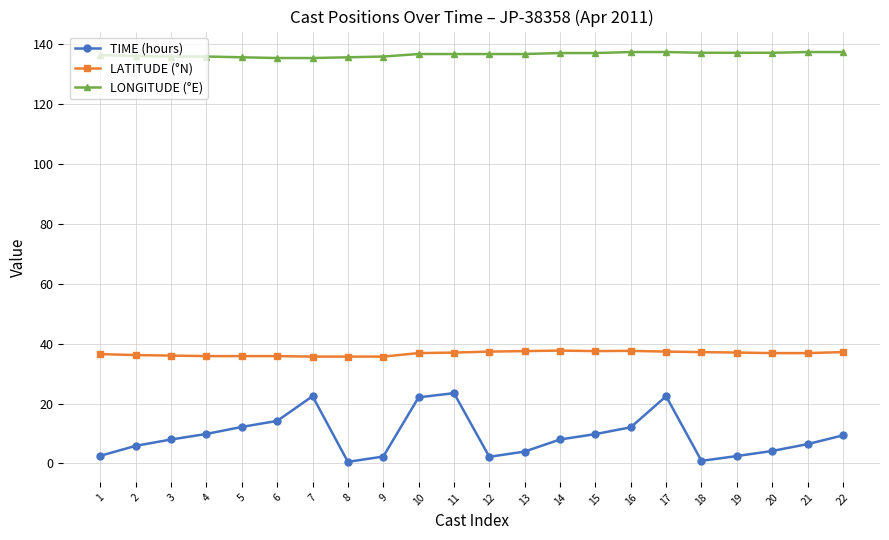

At how many categories does at least one series exceed 66?

22